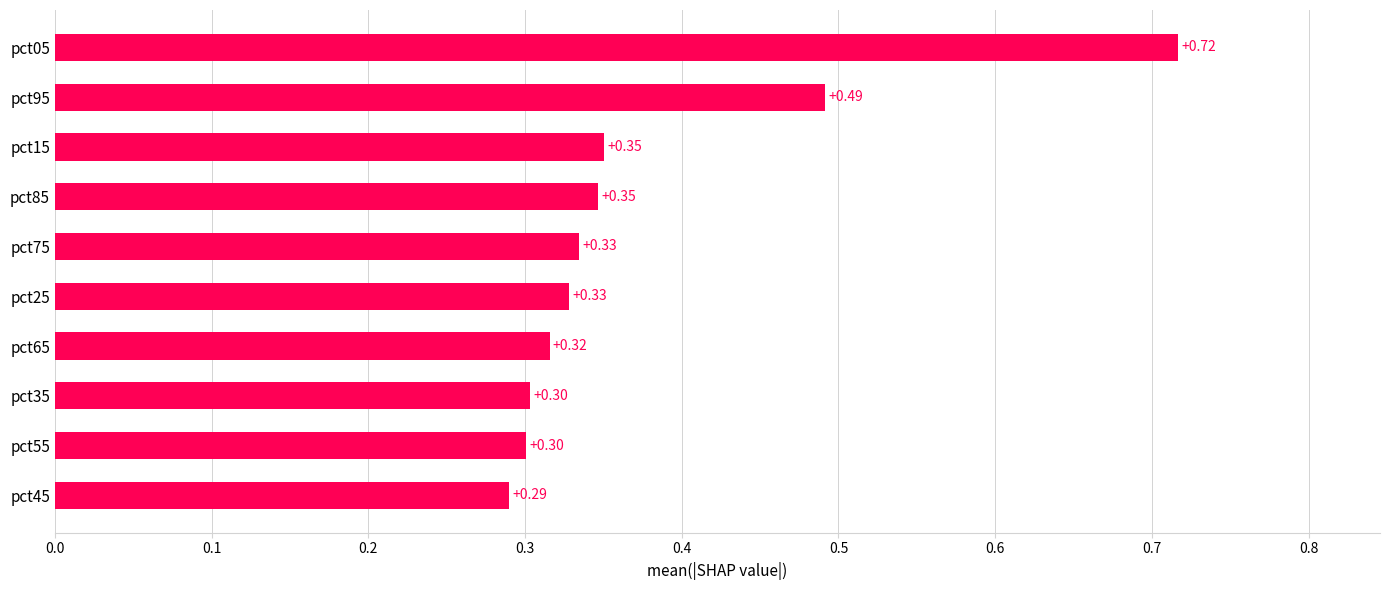

Count the values in the range 0 to 1.

10